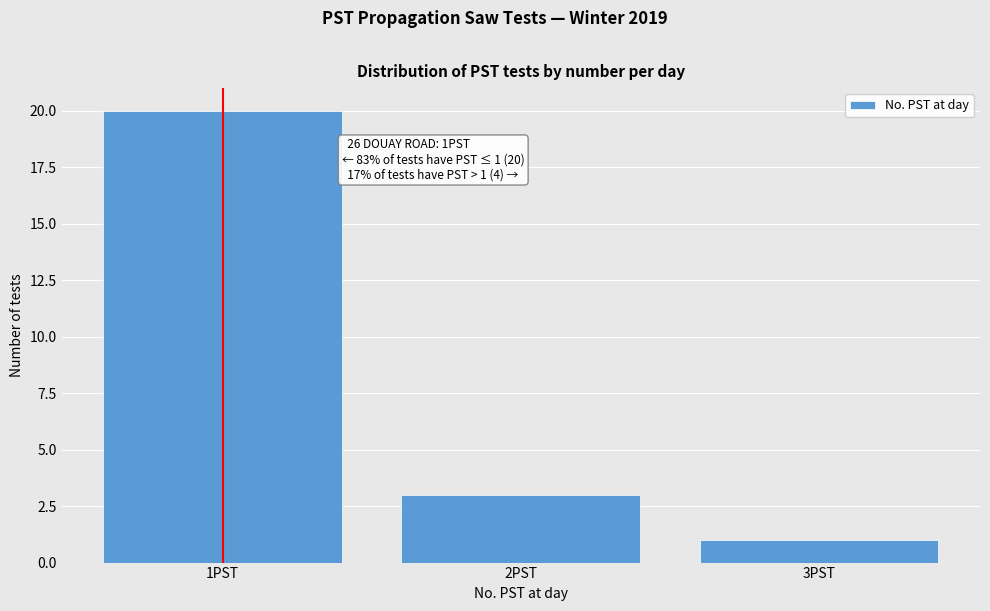

Reading right to left, list all the values displayed in this chart.

1	3	20